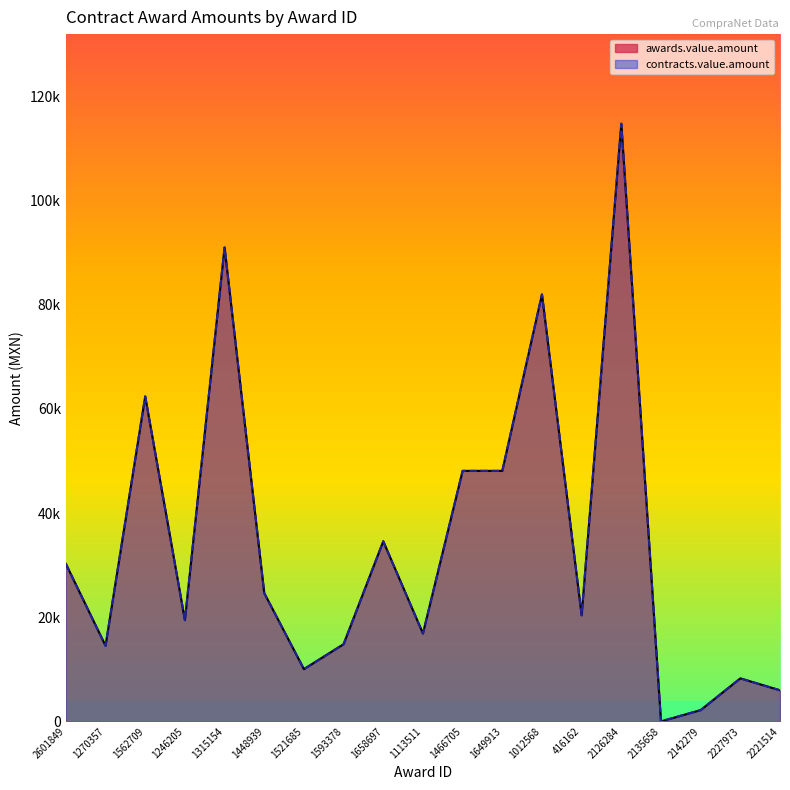

The value of contracts.value.amount at 1466705 is 10779.6. True or false?

False